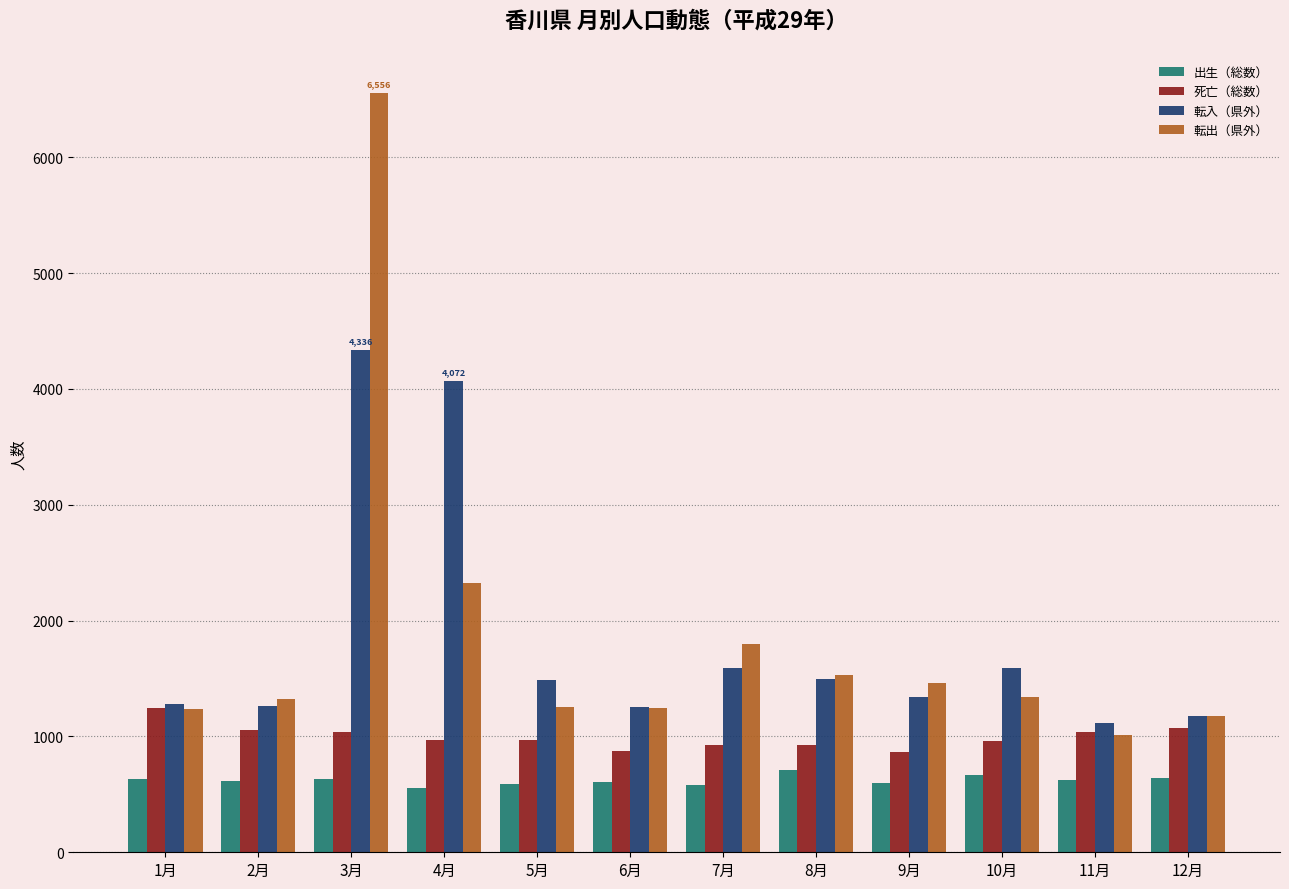

At which category is the sum across all series the highest?

3月